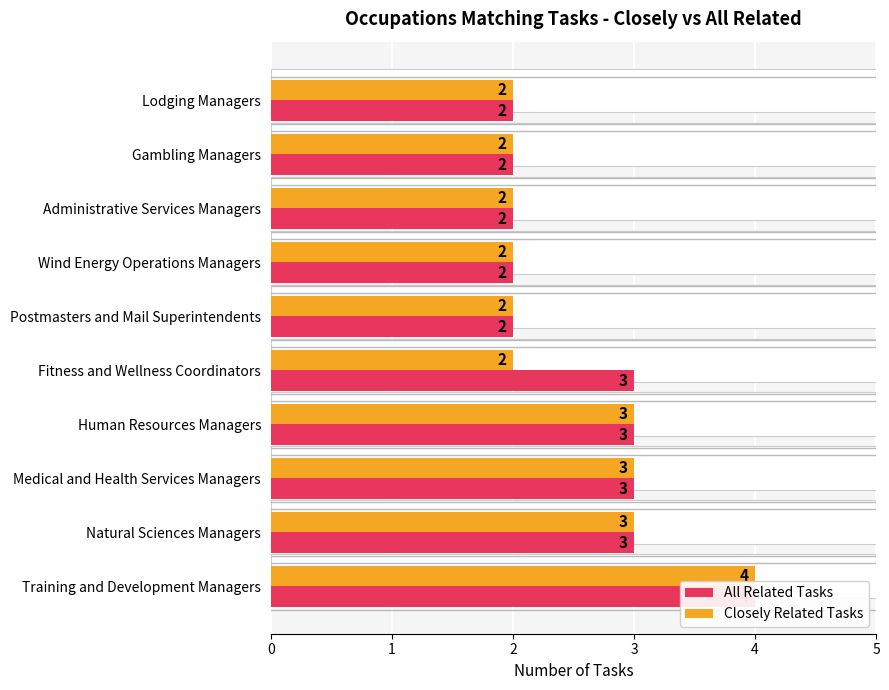

What is the difference between the second highest and minimum values in the All Related Tasks series?

1